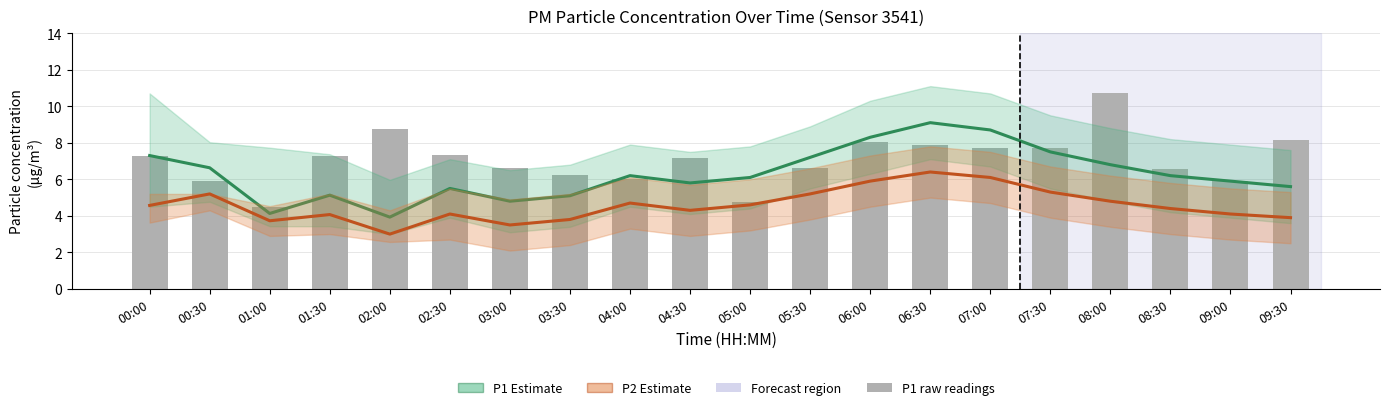

Reading right to left, transcribe all the data shown in this chart.

P1 (PM10) Estimate: 09:30=5.6	09:00=5.9	08:30=6.2	08:00=6.8	07:30=7.5	07:00=8.7	06:30=9.1	06:00=8.3	05:30=7.2	05:00=6.1	04:30=5.8	04:00=6.2	03:30=5.1	03:00=4.8	02:30=5.5	02:00=3.9	01:30=5.1	01:00=4.1	00:30=6.6	00:00=7.3
P2 (PM2.5) Estimate: 09:30=3.9	09:00=4.1	08:30=4.4	08:00=4.8	07:30=5.3	07:00=6.1	06:30=6.4	06:00=5.9	05:30=5.2	05:00=4.6	04:30=4.3	04:00=4.7	03:30=3.8	03:00=3.5	02:30=4.1	02:00=3.0	01:30=4.1	01:00=3.7	00:30=5.2	00:00=4.6
P1 raw: 09:30=8.2	09:00=5.9	08:30=6.6	08:00=10.7	07:30=7.7	07:00=7.7	06:30=7.9	06:00=8.0	05:30=6.6	05:00=4.8	04:30=7.2	04:00=6.0	03:30=6.2	03:00=6.6	02:30=7.3	02:00=8.7	01:30=7.3	01:00=4.5	00:30=5.9	00:00=7.3